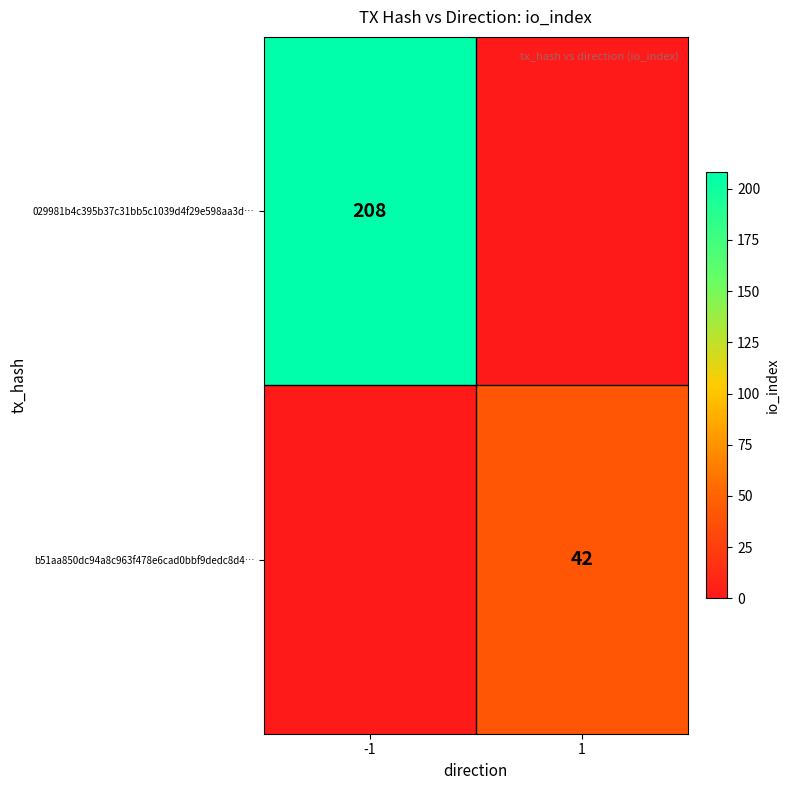

The b51aa850dc94a8c963f478e6cad0bbf9dedc8d4… series shows 42 at 1. True or false?

True